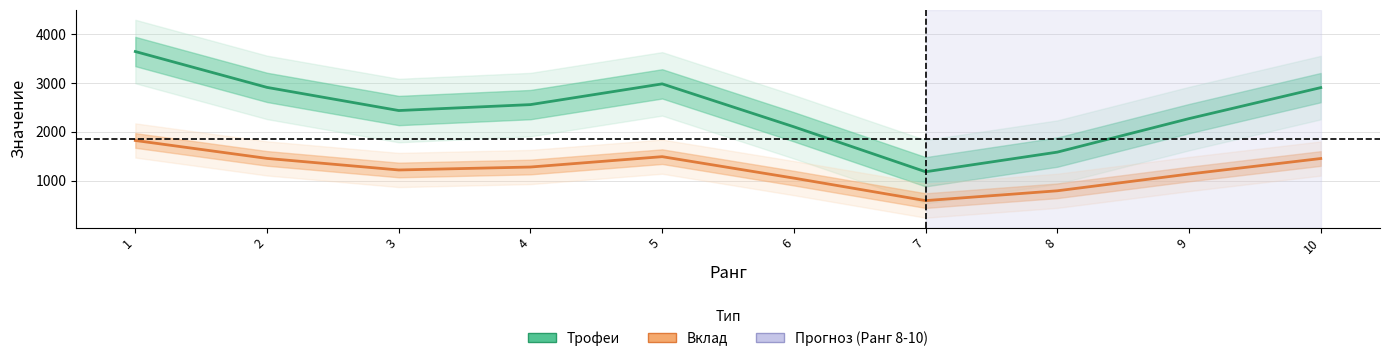

Reading right to left, extract all data points from this chart.

Трофеи: 10=2904.0	9=2269.0	8=1582.7	7=1180.7	6=2101.5	5=2980.5	4=2556.0	3=2434.5	2=2908.4	1=3642.8
Вклад: 10=1451.8	9=1134.1	8=791.0	7=590.1	6=1050.4	5=1489.9	4=1277.9	3=1217.2	2=1454.2	1=1821.4